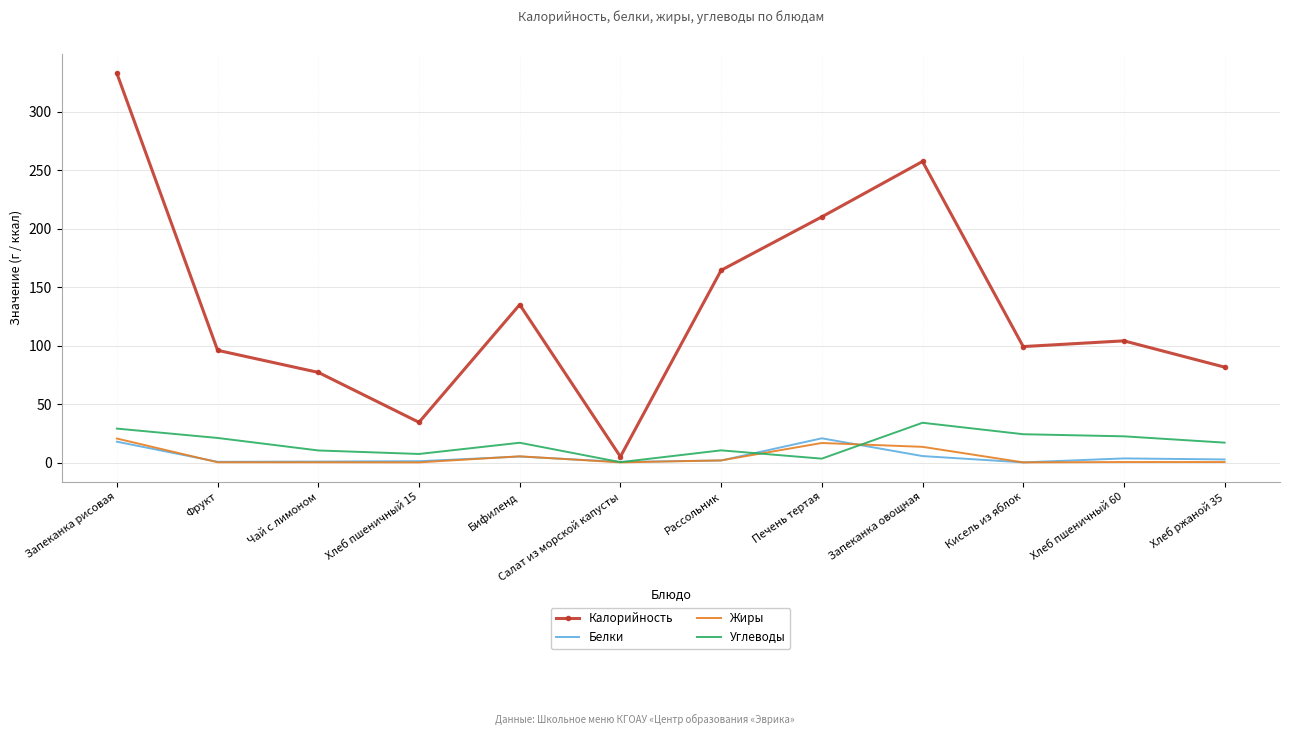

What is the maximum value shown in the chart?

332.9